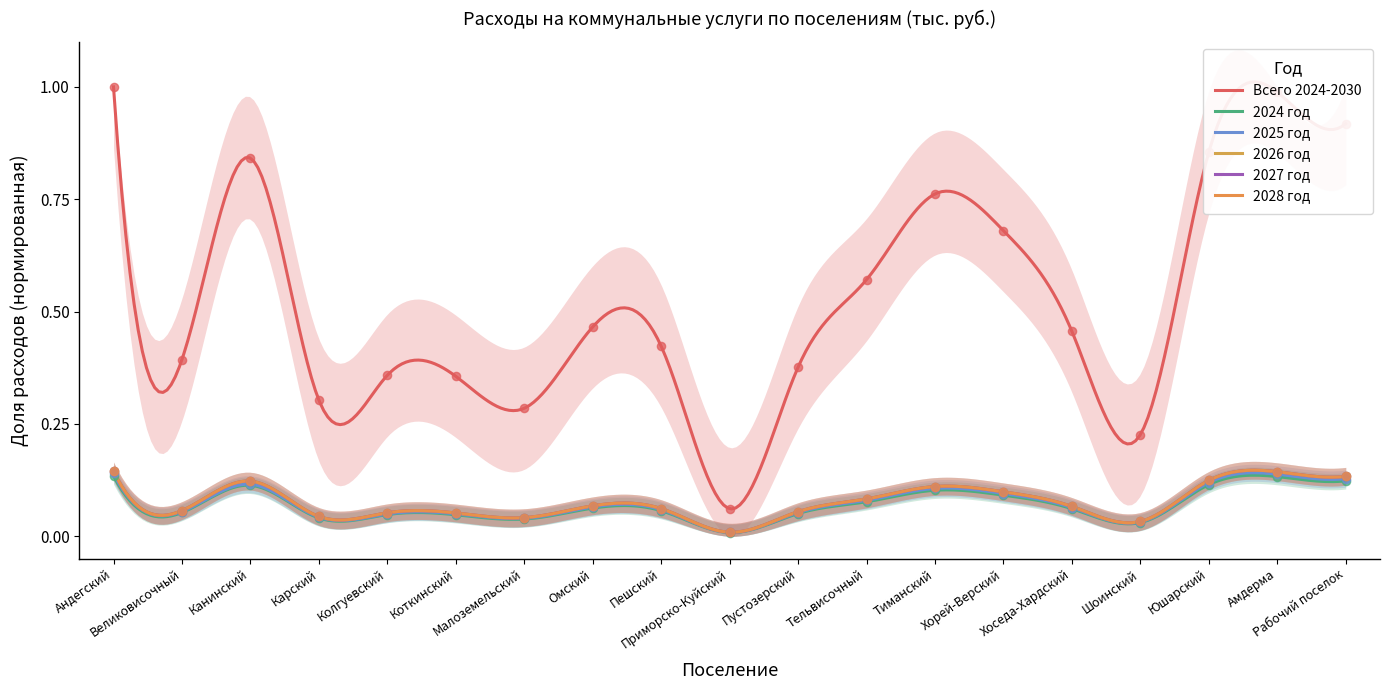

Which series contains the lowest Y value?

2024 год